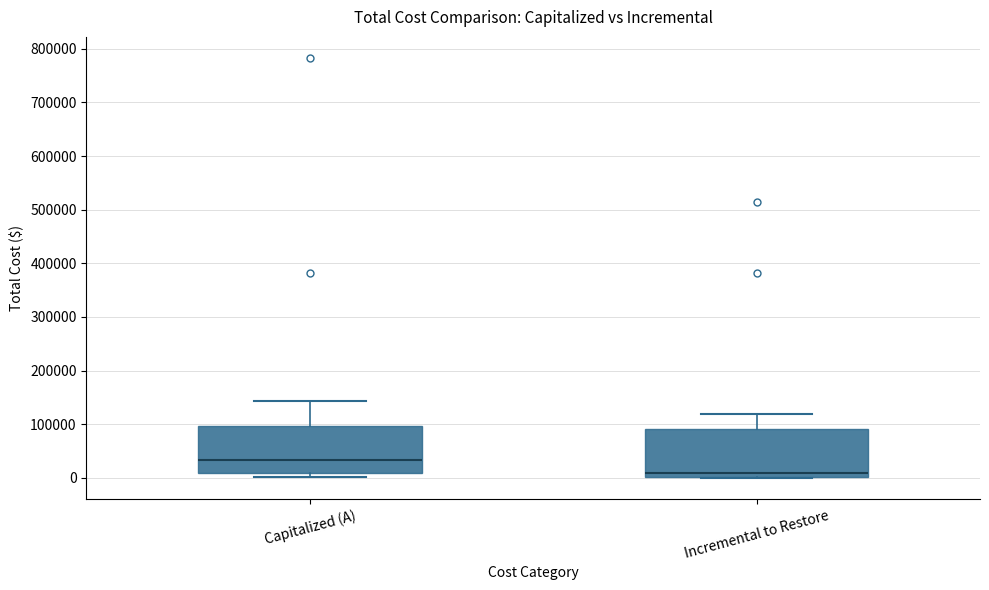

Where does the median line of the box for Capitalized (A) sit on the y-axis? The values are not printed on the chart, so give them approximately, as read against the axis.

30000